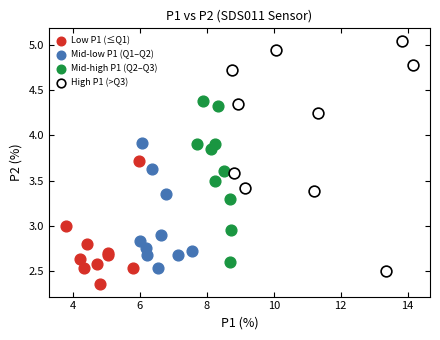

Which series contains the highest Y value?

High P1 (>Q3)